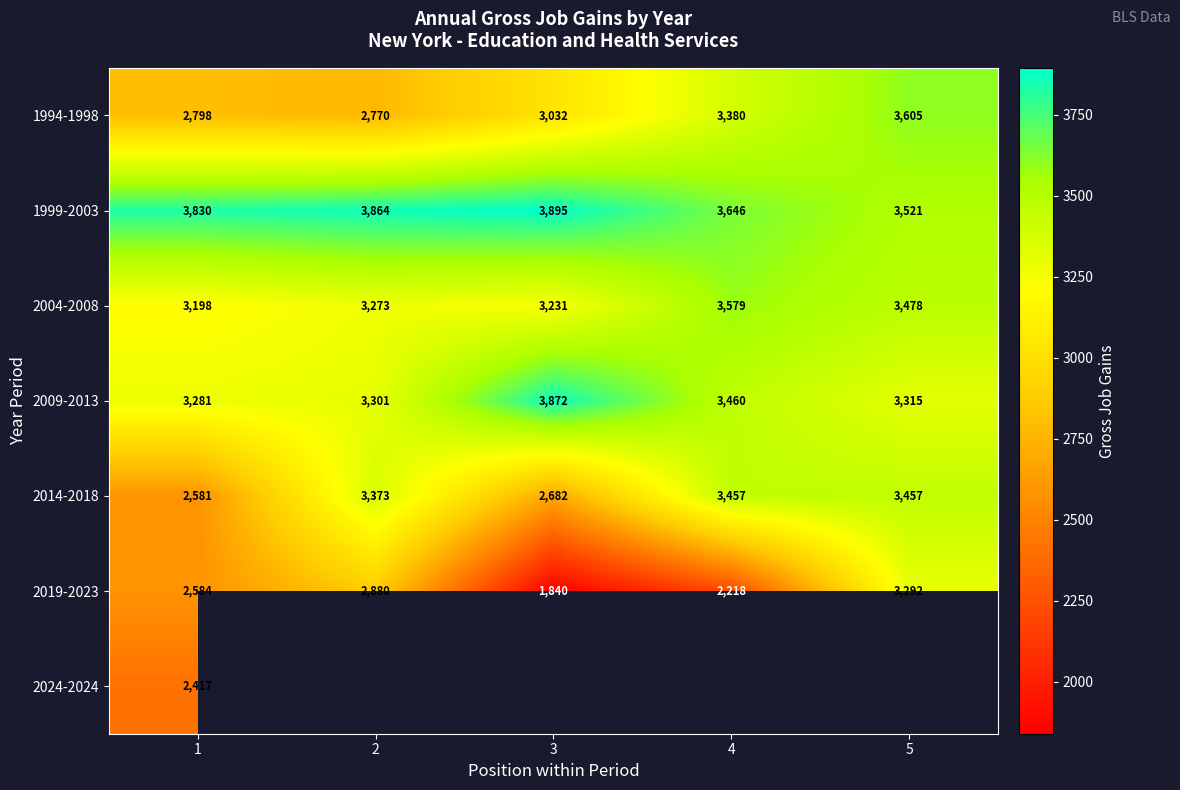

At which label is 2004-2008 closest to 3388?

5